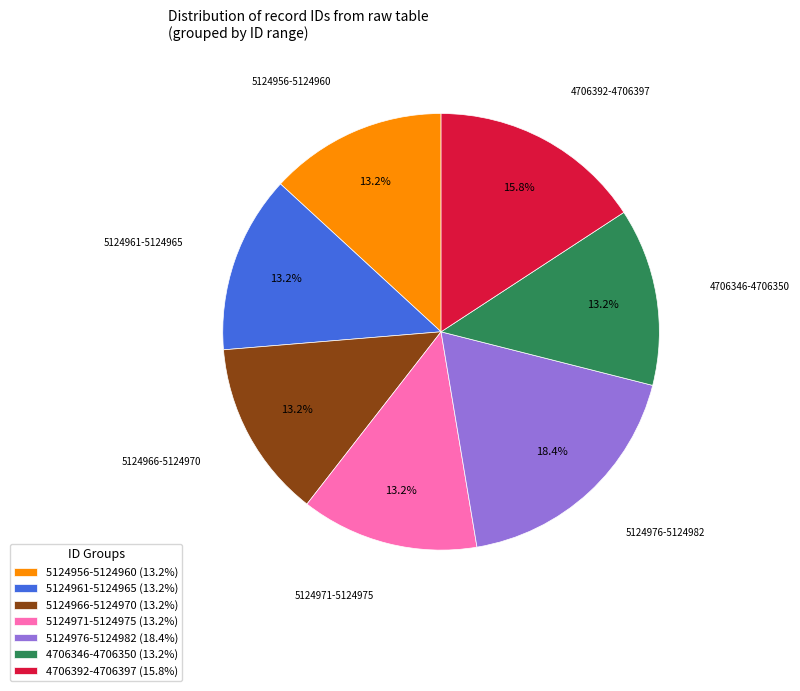

Is there a majority slice in this chart?

No